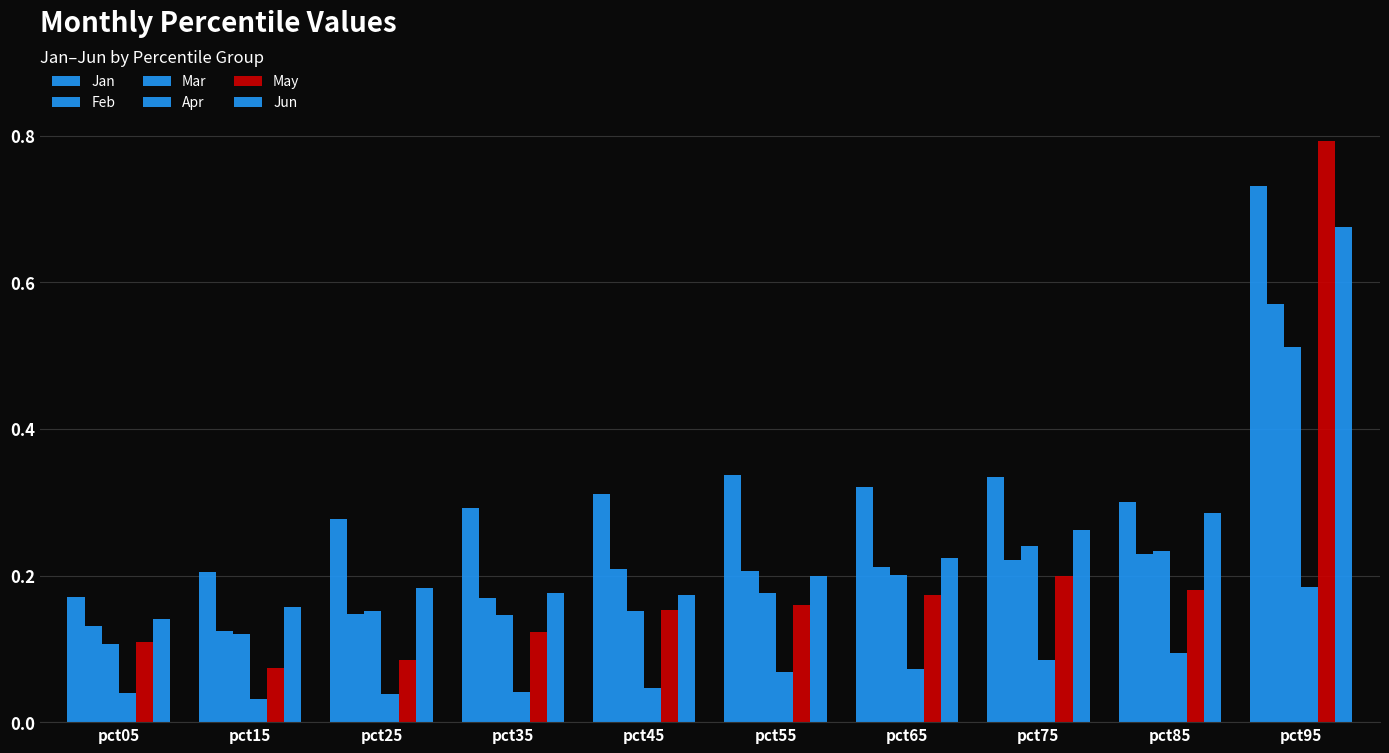

Reading left to right, transcribe all the data shown in this chart.

Jan: pct05=0.2	pct15=0.2	pct25=0.3	pct35=0.3	pct45=0.3	pct55=0.3	pct65=0.3	pct75=0.3	pct85=0.3	pct95=0.7
Feb: pct05=0.1	pct15=0.1	pct25=0.1	pct35=0.2	pct45=0.2	pct55=0.2	pct65=0.2	pct75=0.2	pct85=0.2	pct95=0.6
Mar: pct05=0.1	pct15=0.1	pct25=0.2	pct35=0.1	pct45=0.2	pct55=0.2	pct65=0.2	pct75=0.2	pct85=0.2	pct95=0.5
Apr: pct05=0.0	pct15=0.0	pct25=0.0	pct35=0.0	pct45=0.0	pct55=0.1	pct65=0.1	pct75=0.1	pct85=0.1	pct95=0.2
May: pct05=0.1	pct15=0.1	pct25=0.1	pct35=0.1	pct45=0.2	pct55=0.2	pct65=0.2	pct75=0.2	pct85=0.2	pct95=0.8
Jun: pct05=0.1	pct15=0.2	pct25=0.2	pct35=0.2	pct45=0.2	pct55=0.2	pct65=0.2	pct75=0.3	pct85=0.3	pct95=0.7